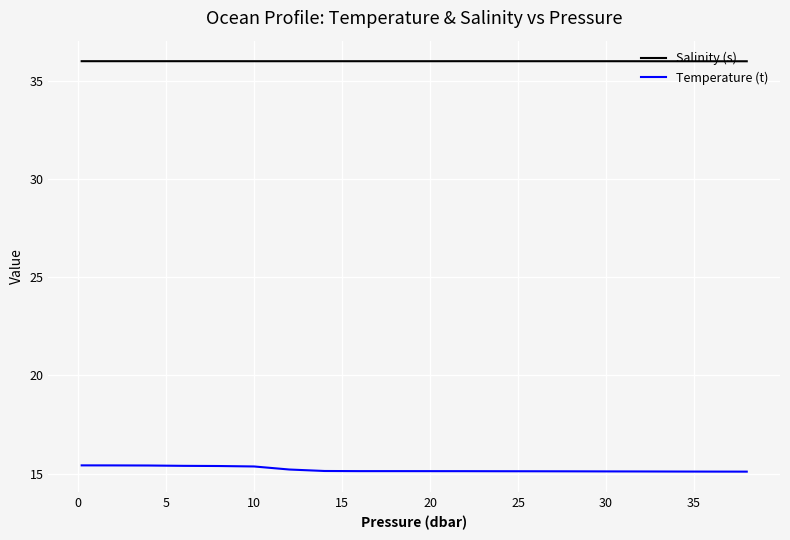

How many lines are shown in the chart?

2